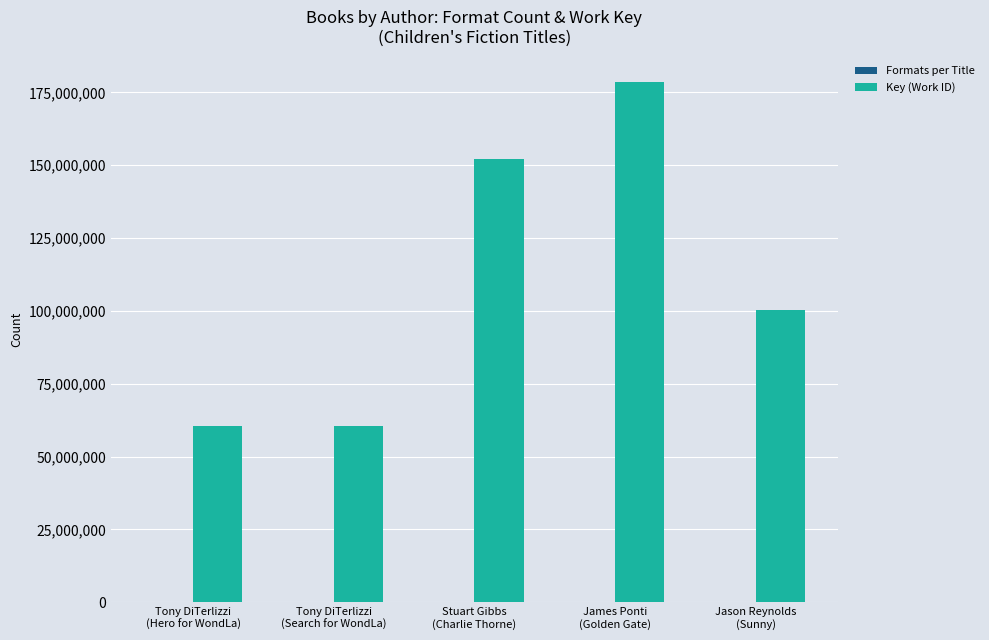

Is it true that Key (Work ID) equals 60569080 at Tony DiTerlizzi
(Hero for WondLa)?

True